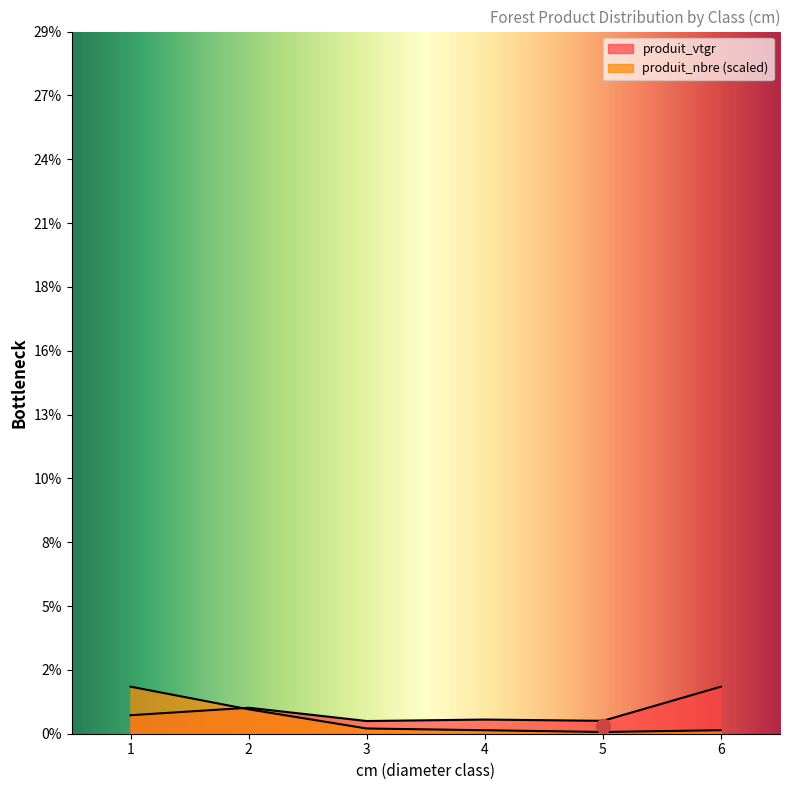

Where is the first local minimum for produit_vtgr?

3